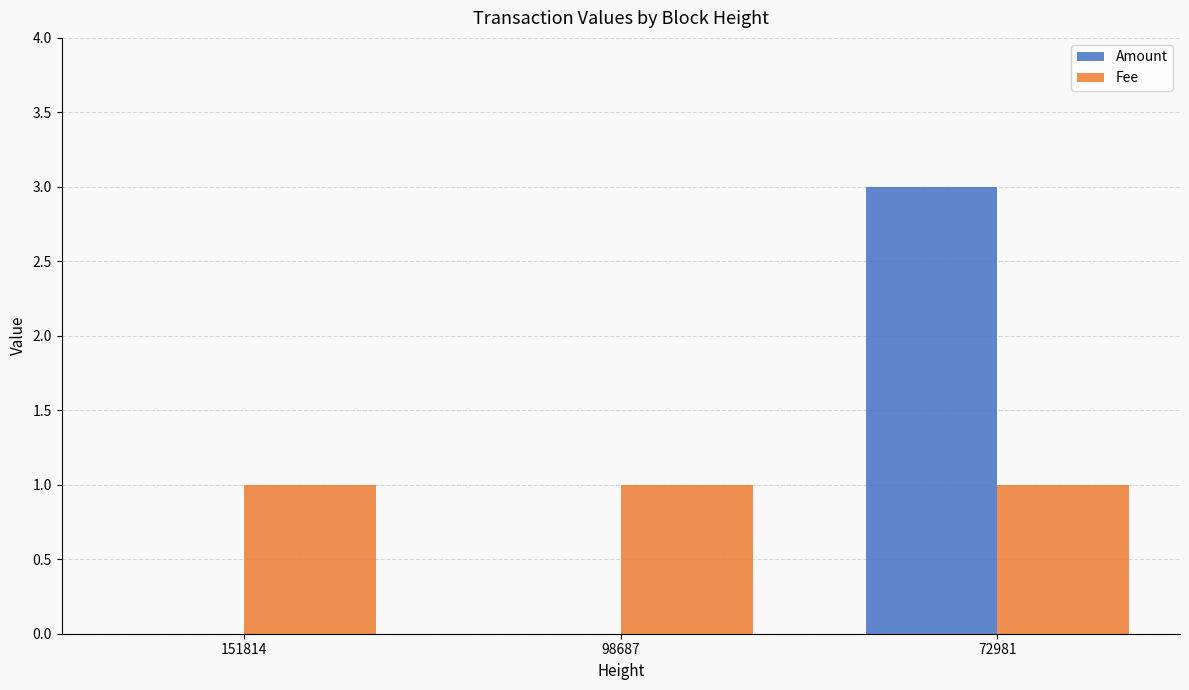

What is the sum of all Amount values?

3